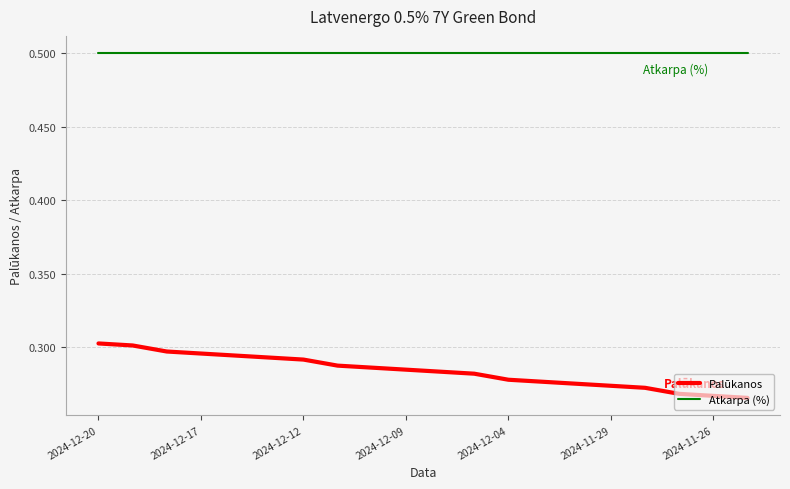

Which series has the largest range (max minus min)?

Palūkanos